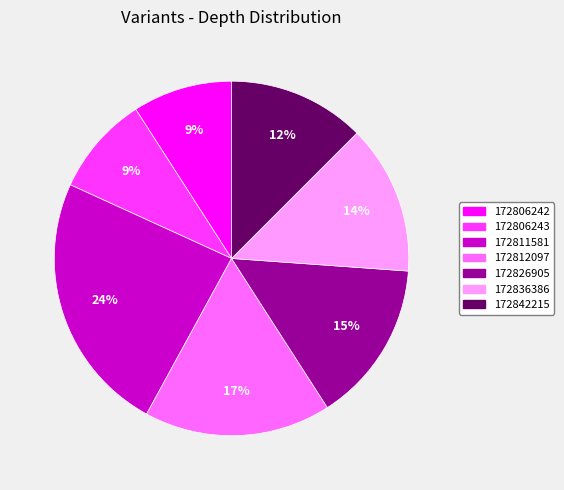

To the nearest percent, what is the combined percentage of 172836386 and 172842215?

26%